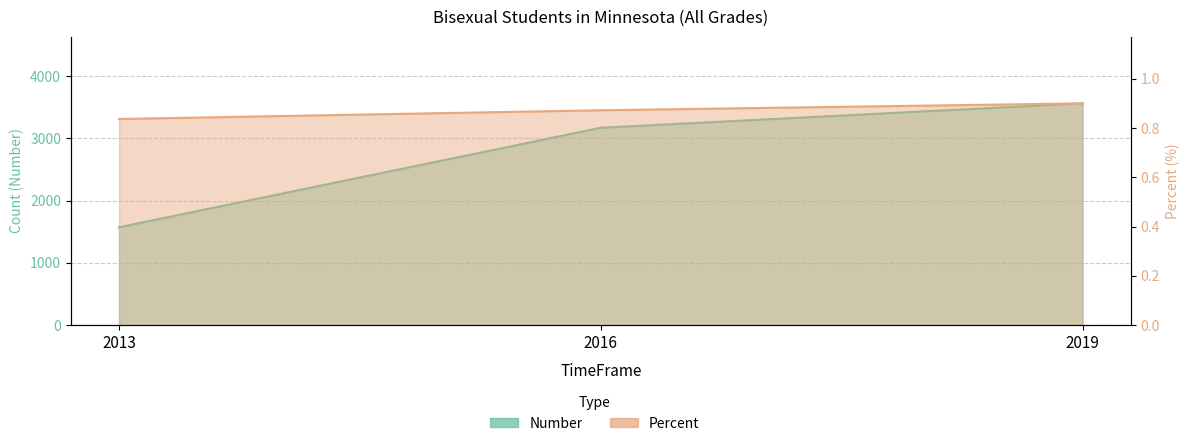

Read the Percent value at 2019.

0.9